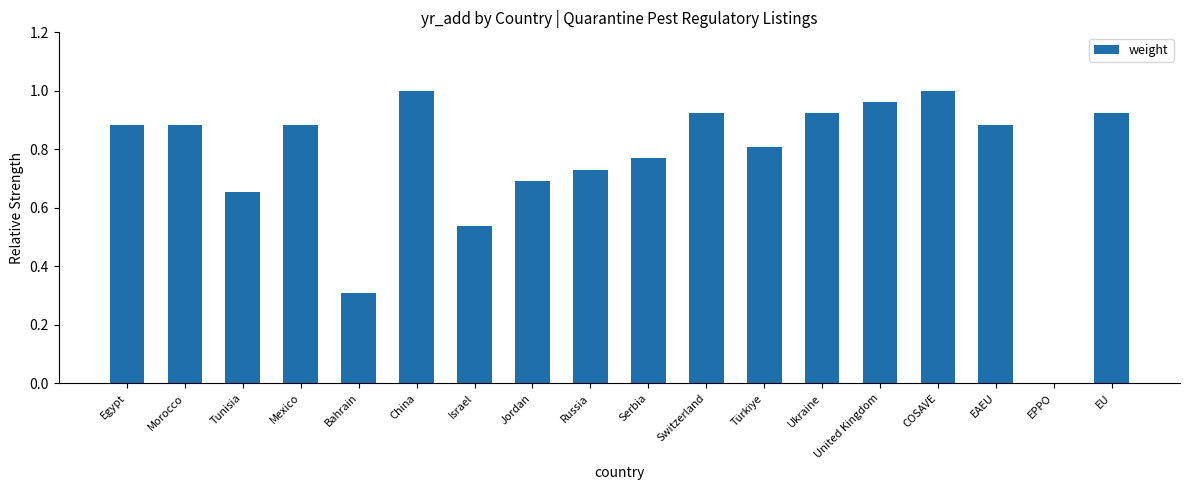

The chart shows a value of 0.3 at Bahrain. True or false?

True